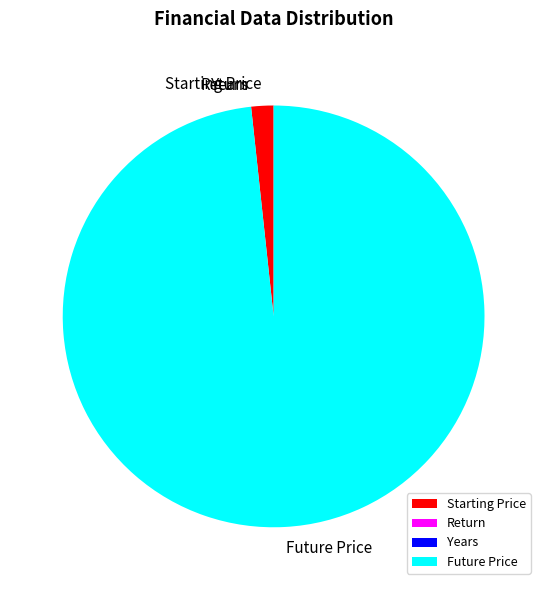

Does any single category account for the majority?

Yes